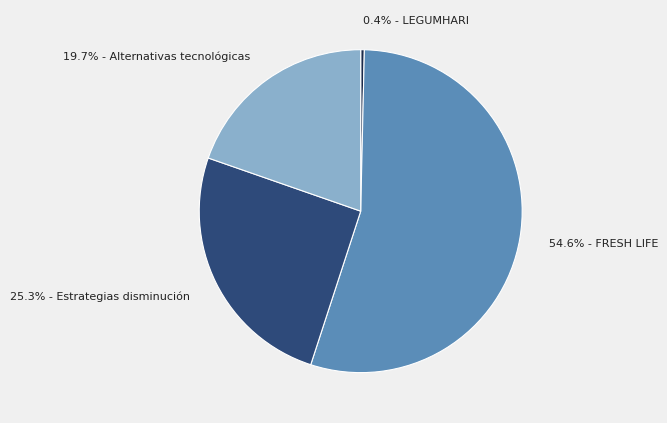

Approximately how many times larger is the value at 54.6% - FRESH LIFE compared to 19.7% - Alternativas tecnológicas?

2.8